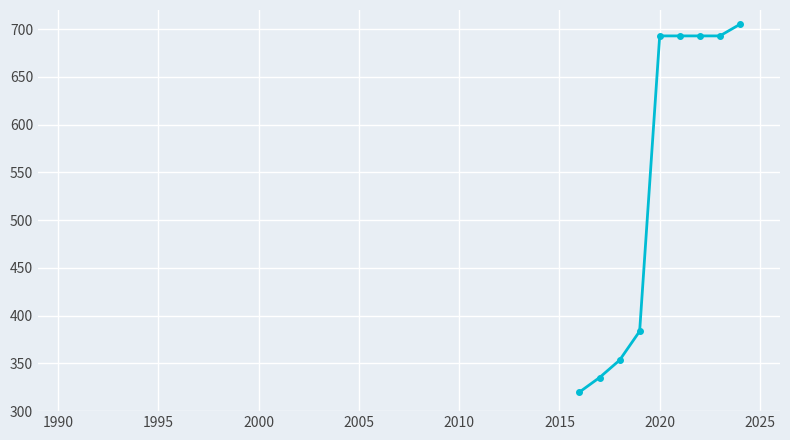

What is the value of the 9th point from the left?

705.0